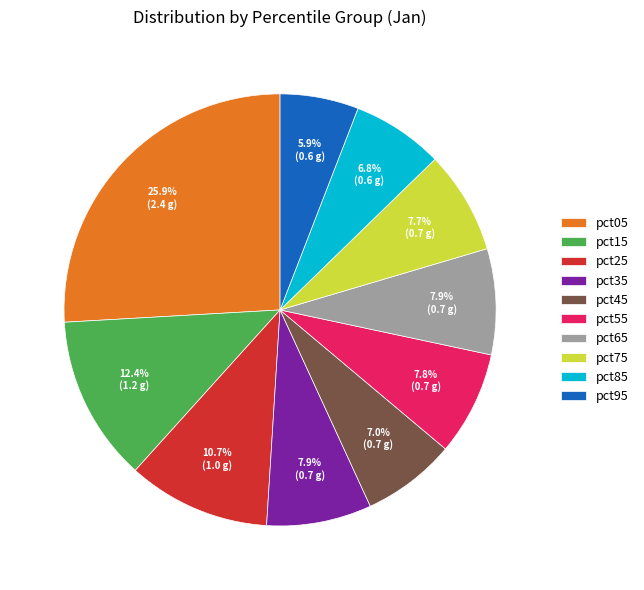

To the nearest percent, what percentage of the pie is pct75?

8%